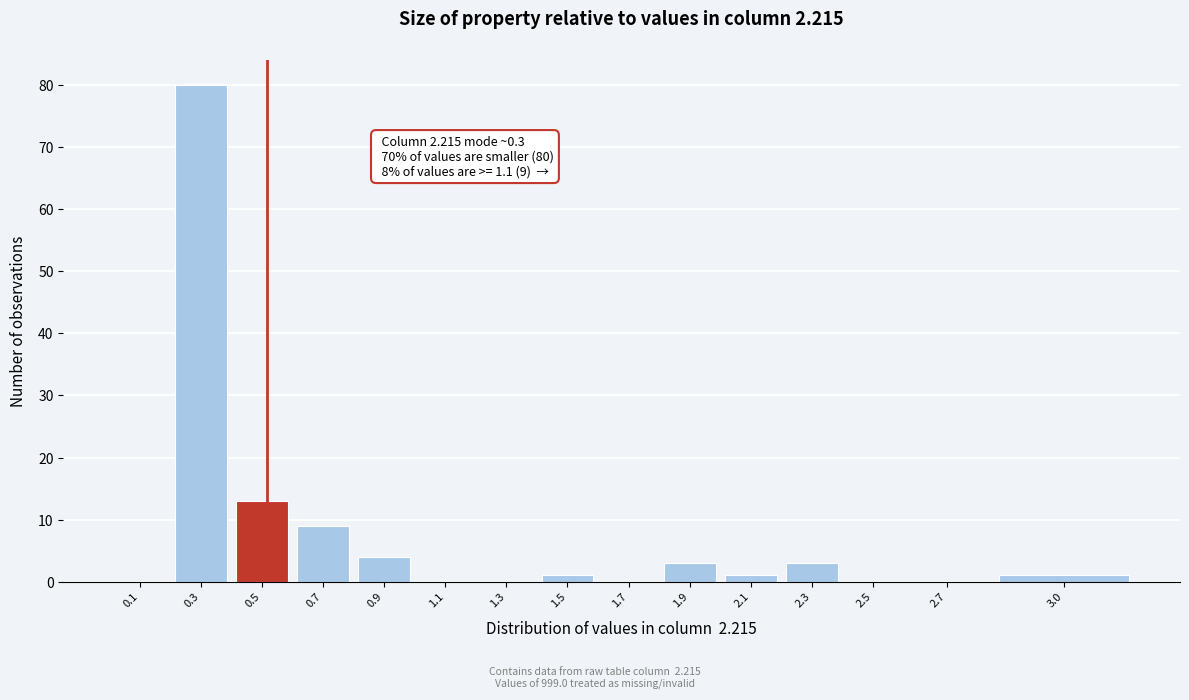

Reading left to right, list all the values displayed in this chart.

0.1=0	0.3=80	0.5=13	0.7=9	0.9=4	1.1=0	1.3=0	1.5=1	1.7=0	1.9=3	2.1=1	2.3=3	2.5=0	2.7=0	3.0=1